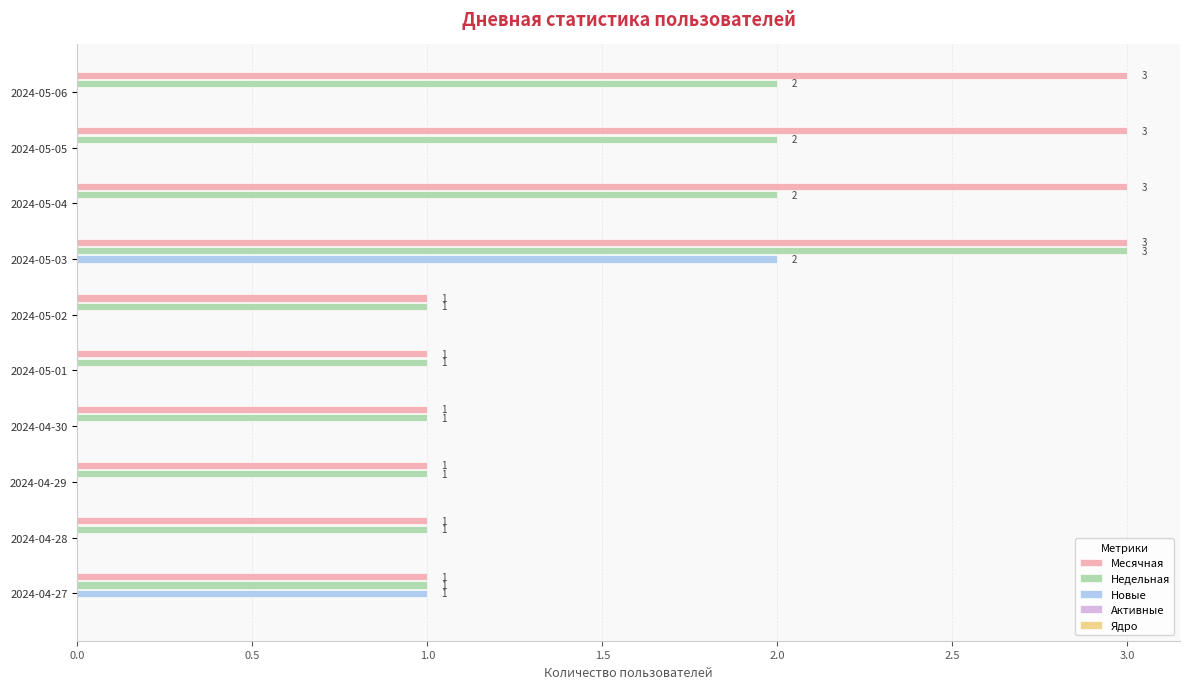

What is the maximum value shown in the chart?

3